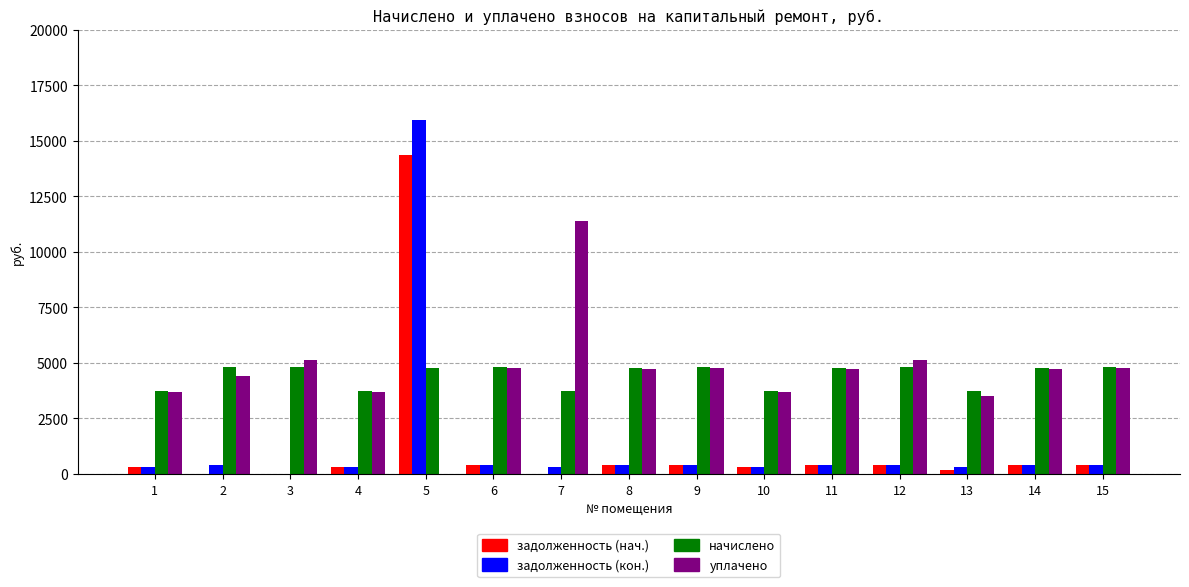

What is the maximum value shown in the chart?

15940.9